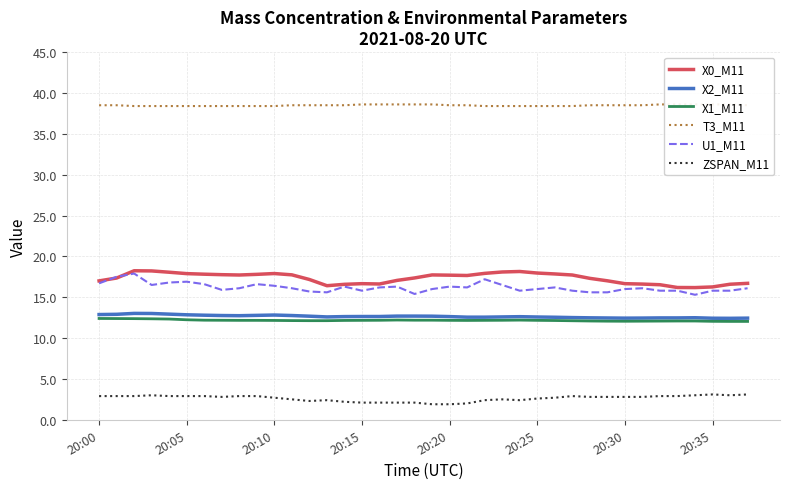

What is the lowest value of the U1_M11 series?

15.3